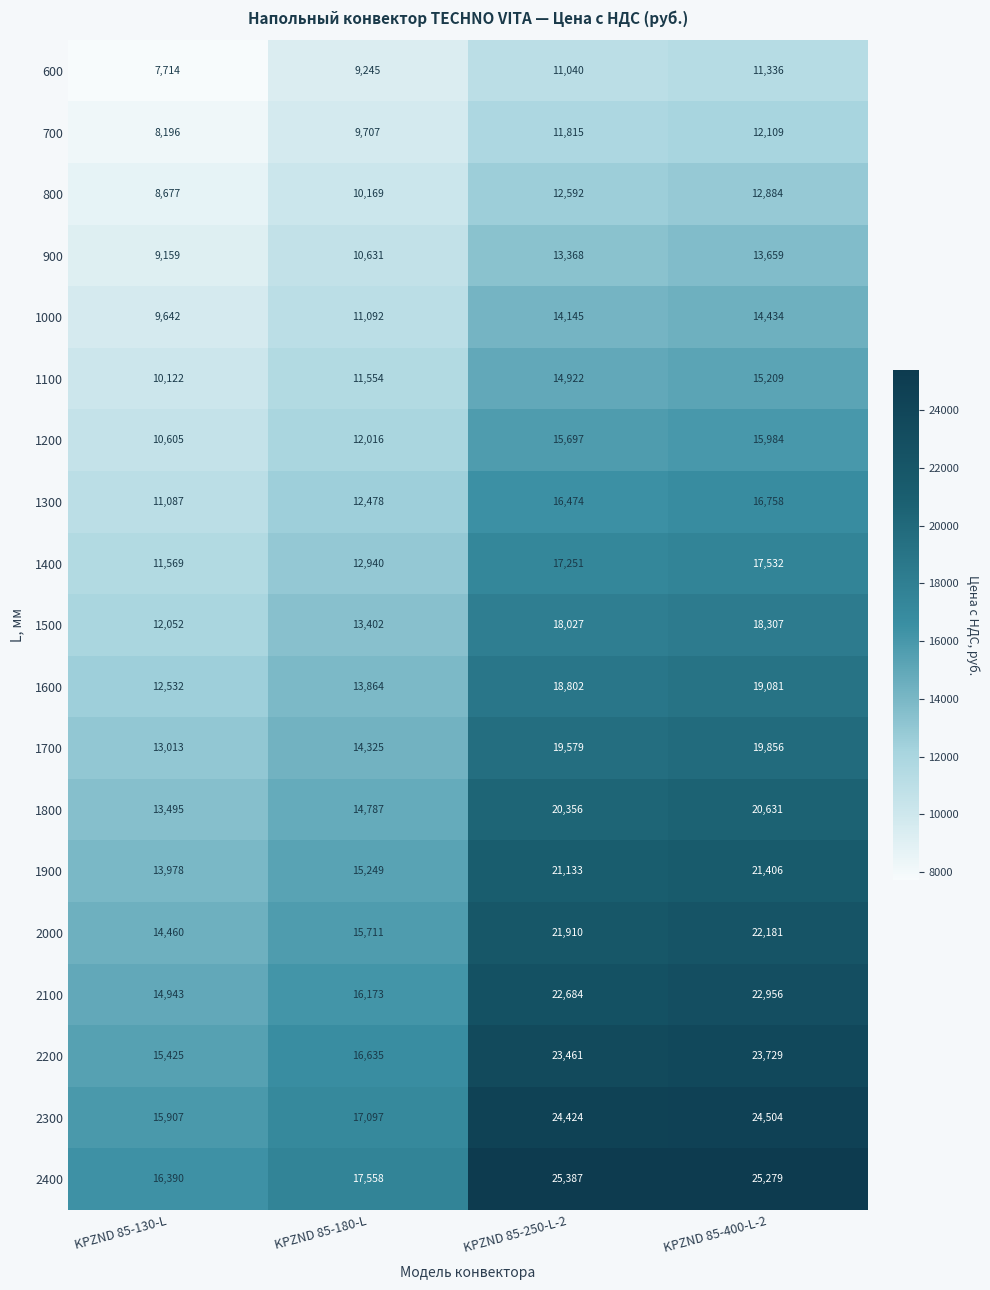

What is the average value of the 1500 series?

15447